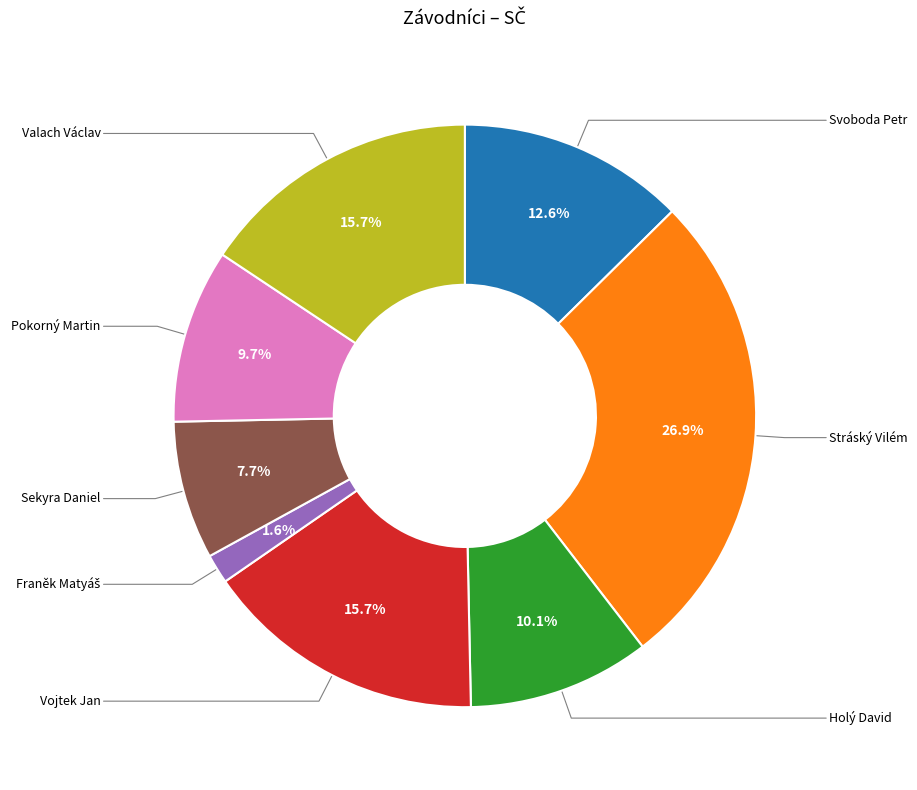

Is there a majority slice in this chart?

No